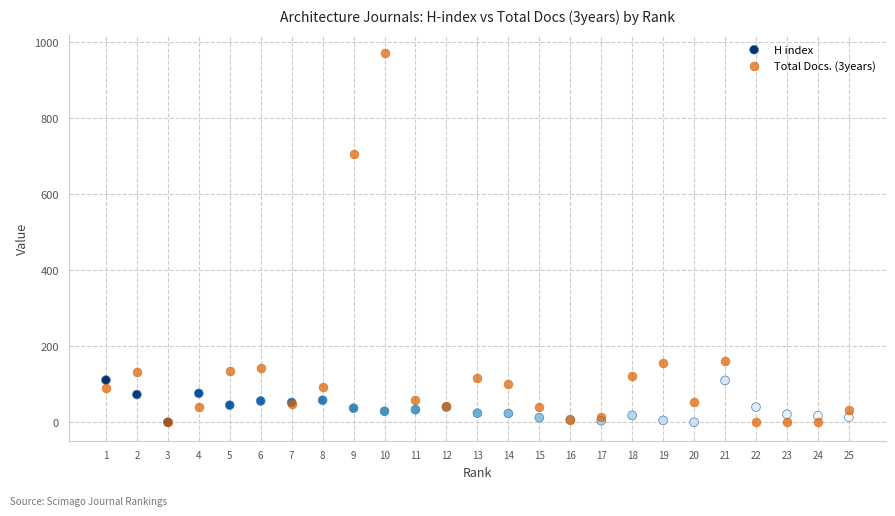

Across all series, what Y value is closest to 485?

706